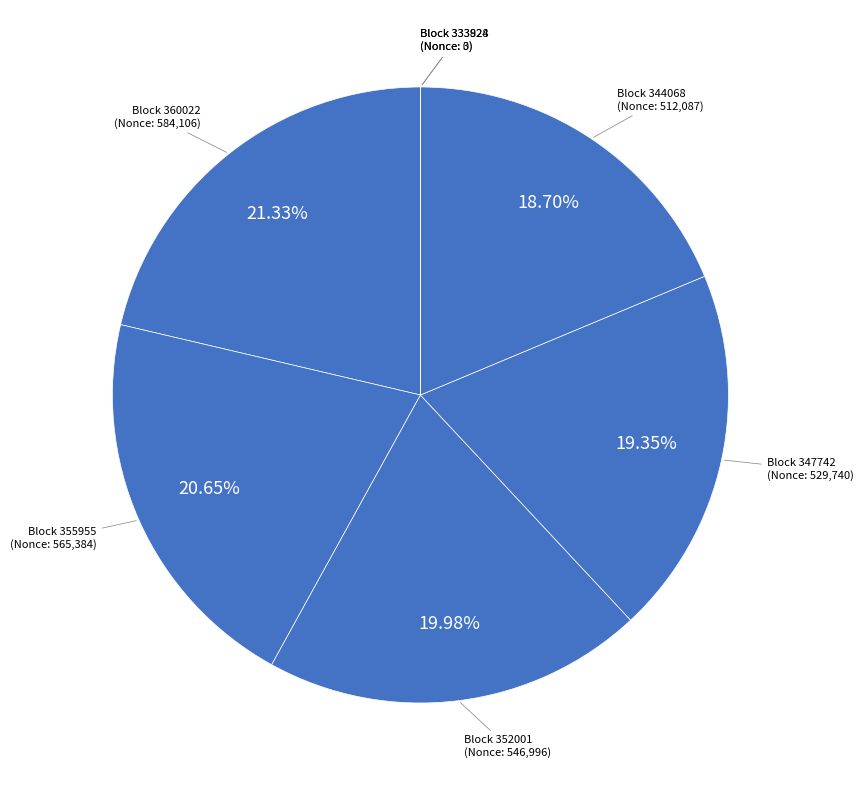

Is there any slice that represents more than half of the pie?

No